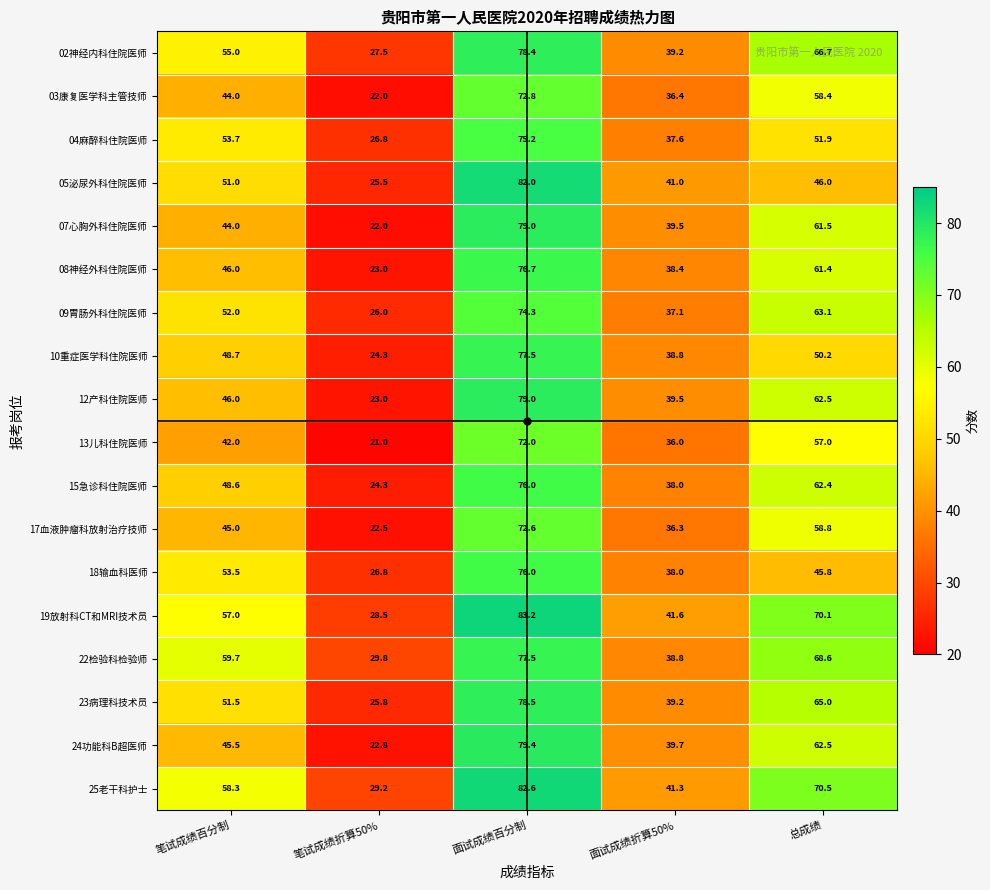

Between 笔试成绩折算50% and 面试成绩百分制, which series saw the biggest shift?

07心胸外科住院医师